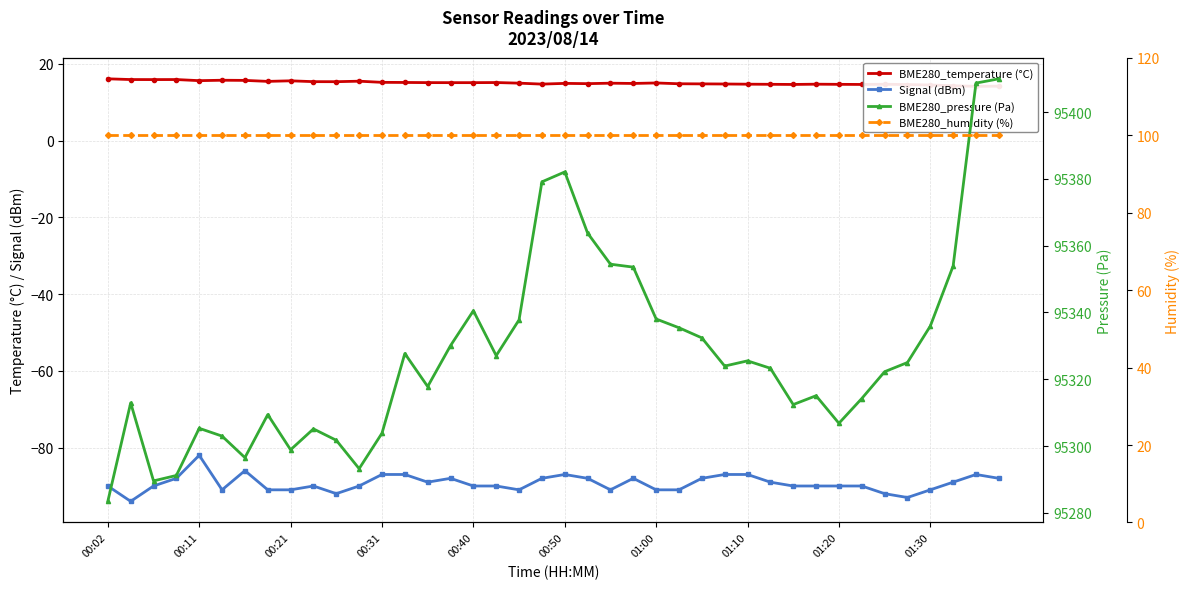

How many values in the BME280_temperature (°C) series are below 15?

20